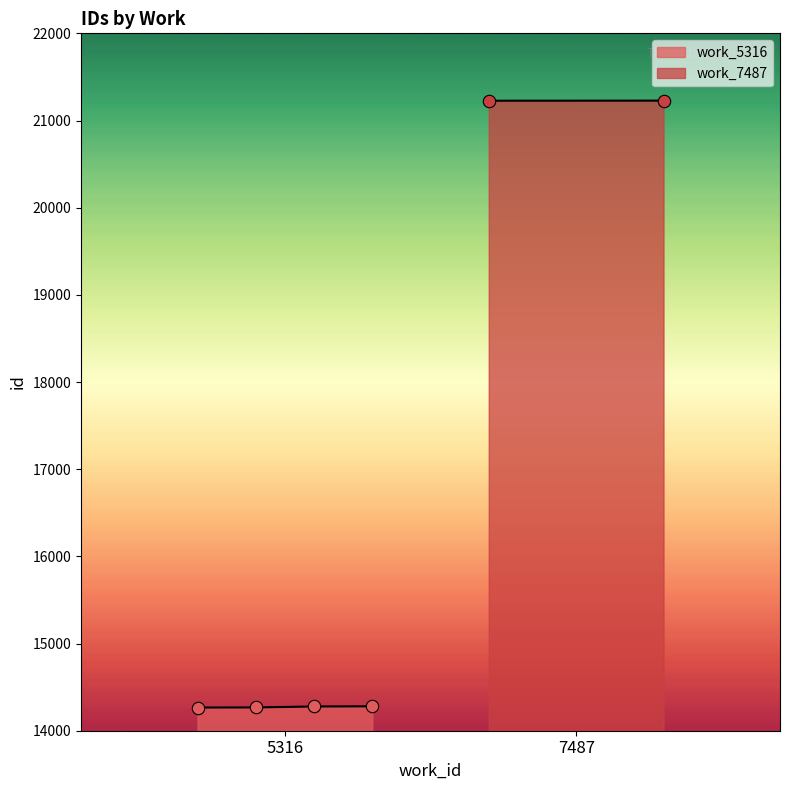

What is the highest value of the work_5316 series?

14280